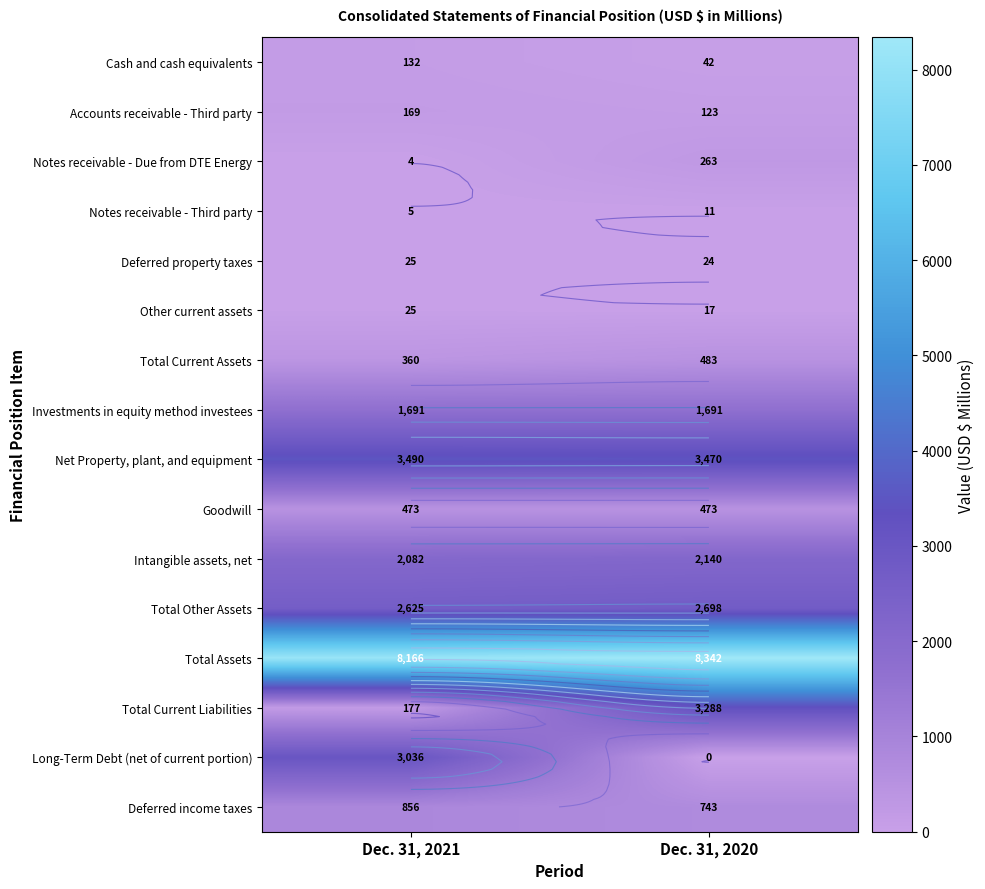

Rank the series at Dec. 31, 2021 from lowest to highest value.

Notes receivable - Due from DTE Energy, Notes receivable - Third party, Deferred property taxes, Other current assets, Cash and cash equivalents, Accounts receivable - Third party, Total Current Liabilities, Total Current Assets, Goodwill, Deferred income taxes, Investments in equity method investees, Intangible assets, net, Total Other Assets, Long-Term Debt (net of current portion), Net Property, plant, and equipment, Total Assets